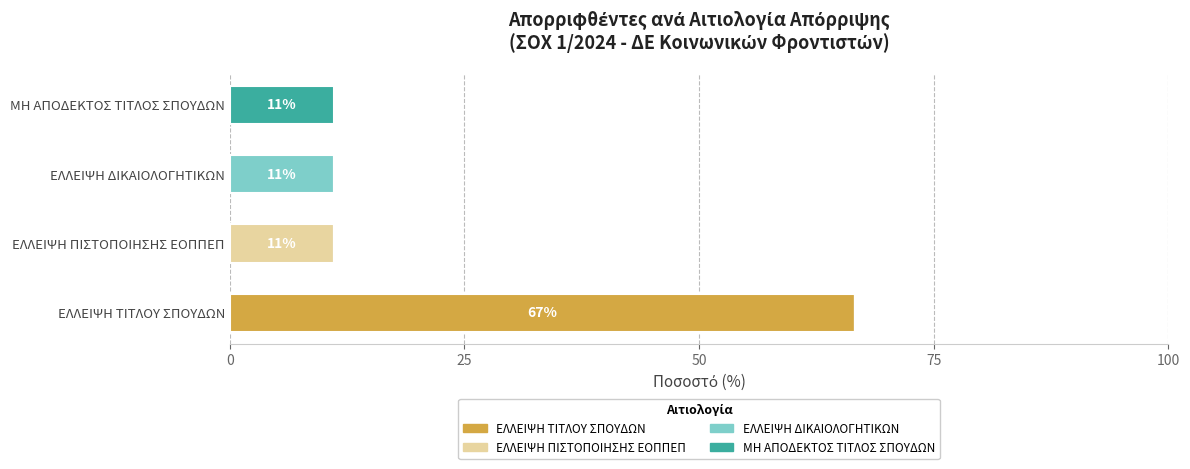

What is the maximum value for ΕΛΛΕΙΨΗ ΤΙΤΛΟΥ ΣΠΟΥΔΩΝ?

66.7